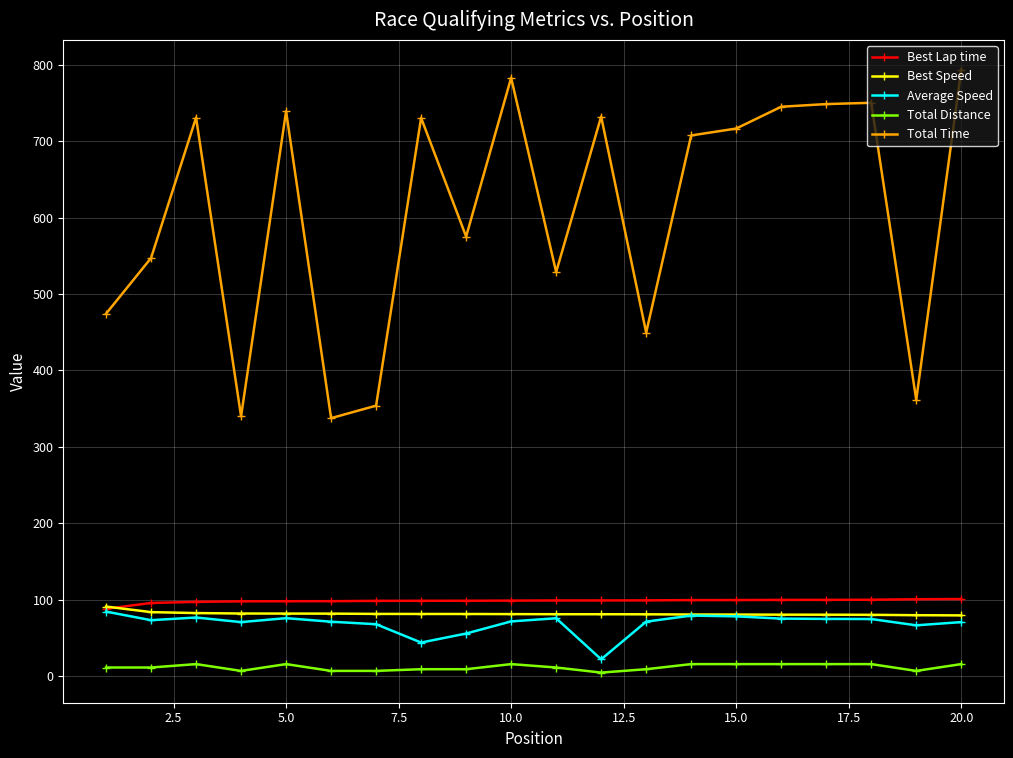

What is the value of the Best Speed point at the 8th from the left?

81.2